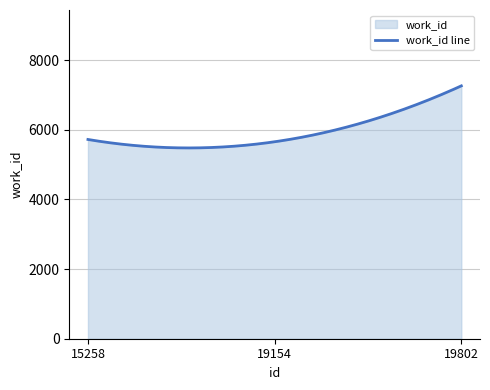

Which category has the highest value across all series?

19802